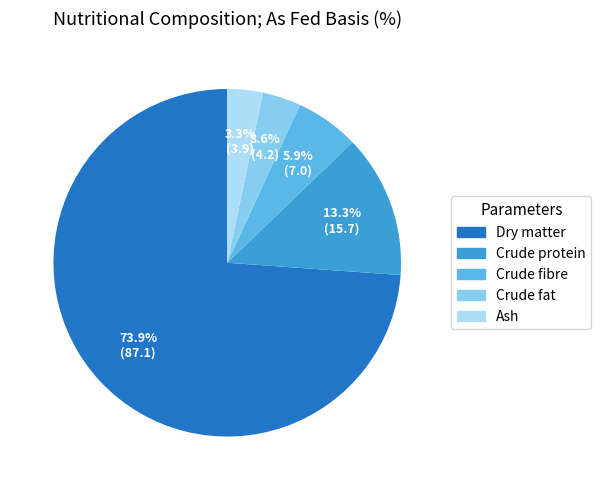

Count the number of slices in the pie.

5